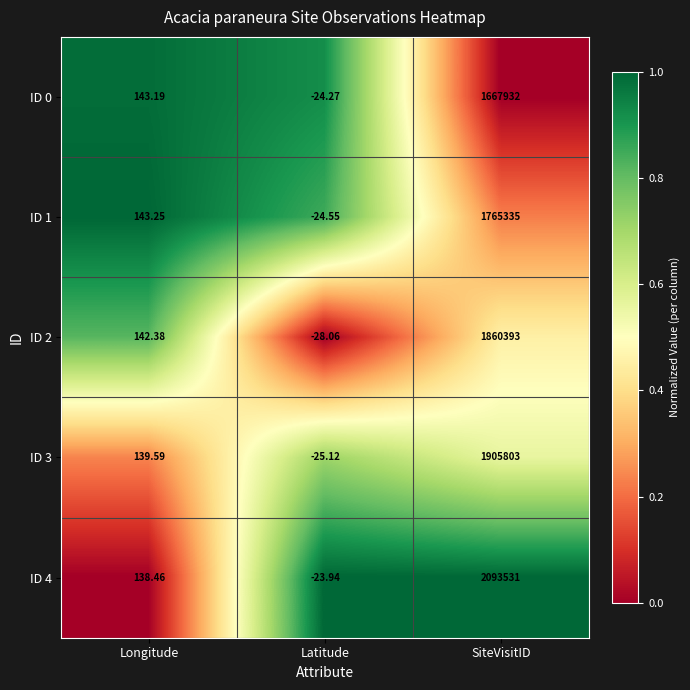

At which label is ID 4 closest to 1046753?

Longitude